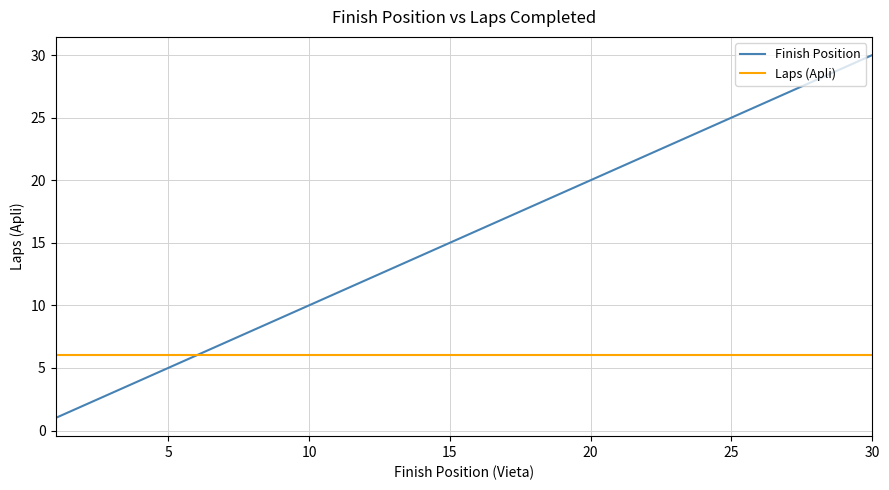

Which series has the largest total across all categories?

Finish Position